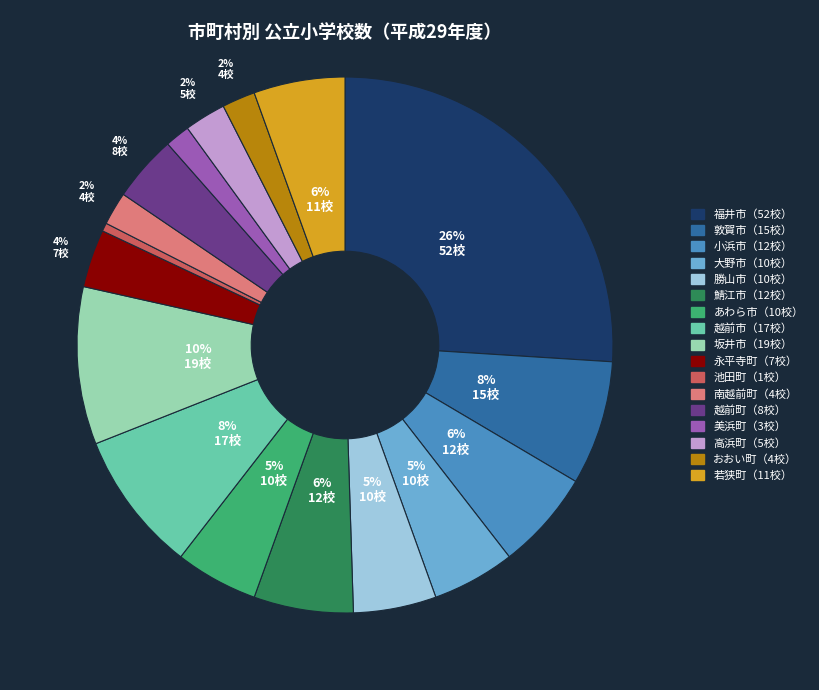

Count the number of slices in the pie.

17